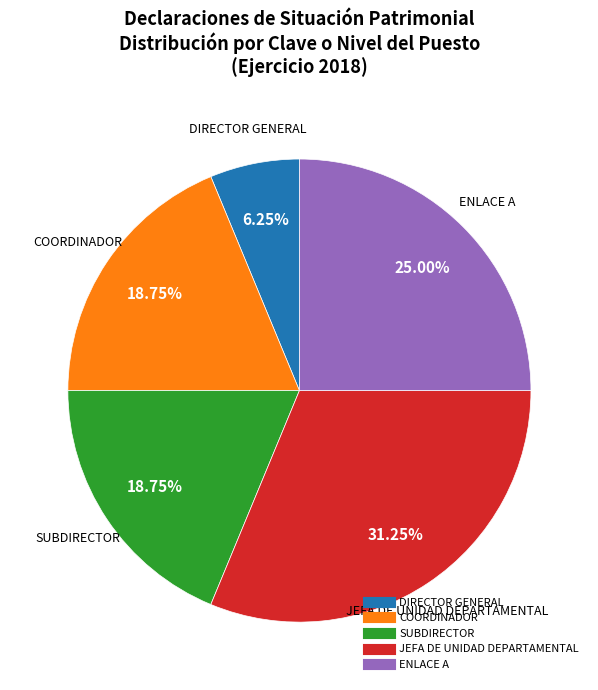

Is there a majority slice in this chart?

No